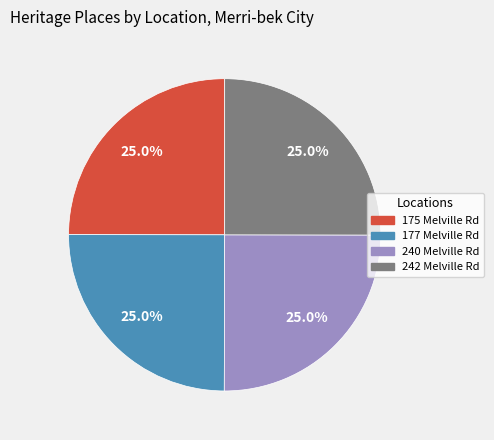

Does any single category account for the majority?

No